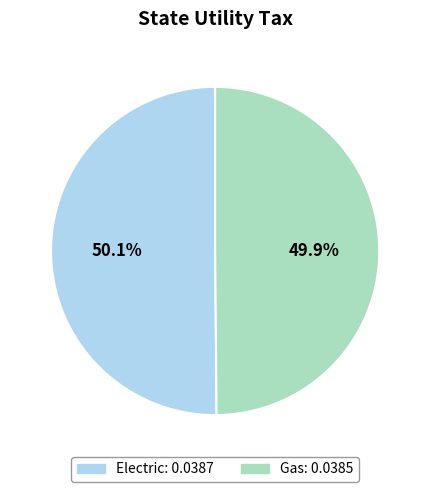

Is there a majority slice in this chart?

Yes